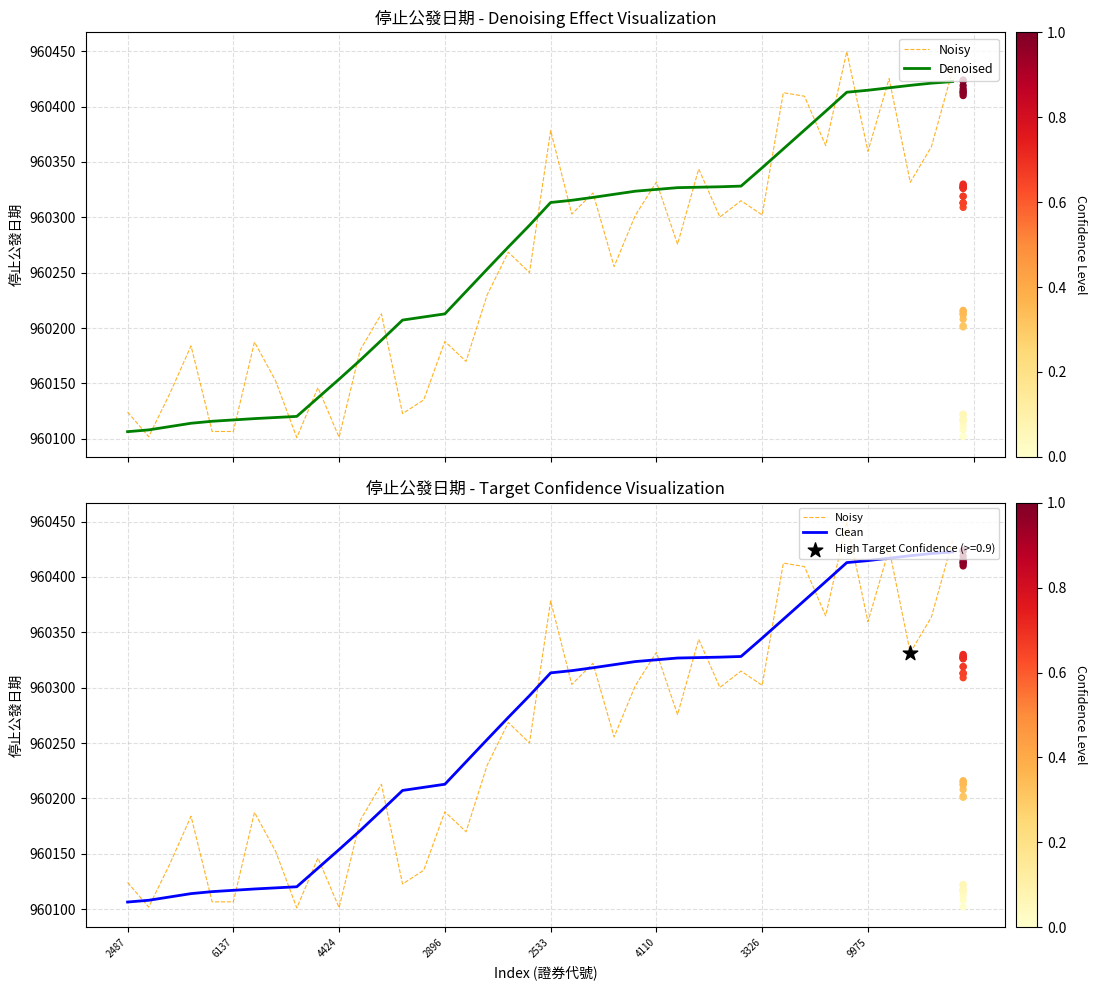

What is the total value across all series at 16?

2880635.9